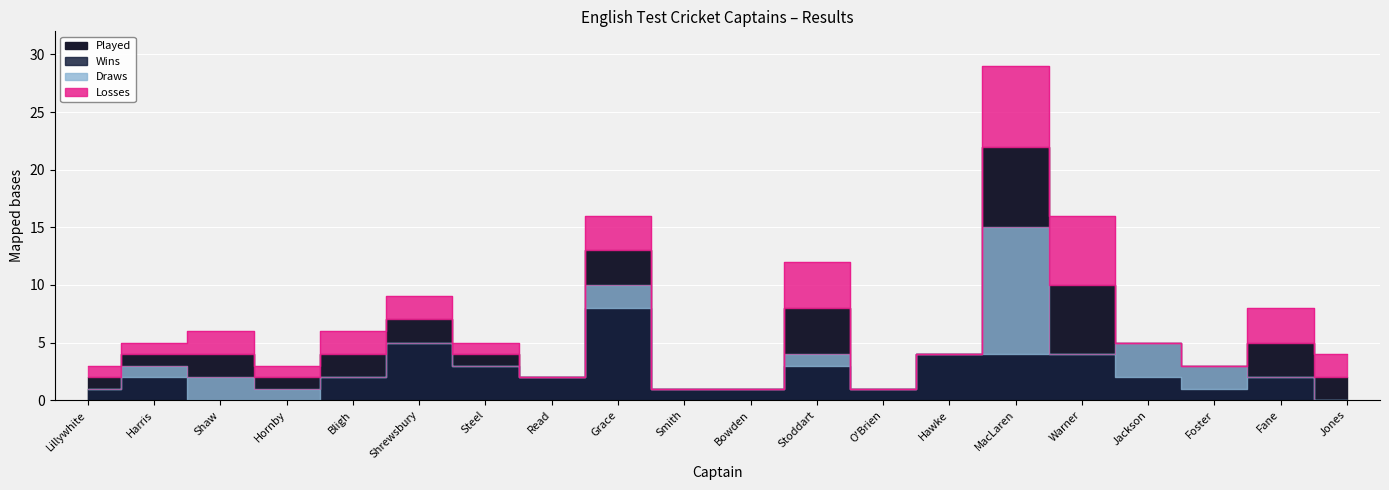

At which category does Losses reach its first local valley?

Hornby